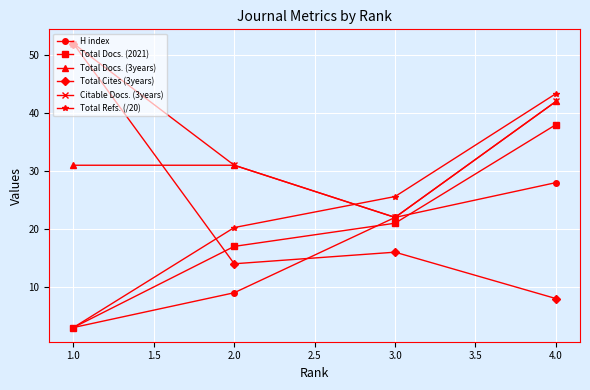

How many categories are shown in the chart?

4